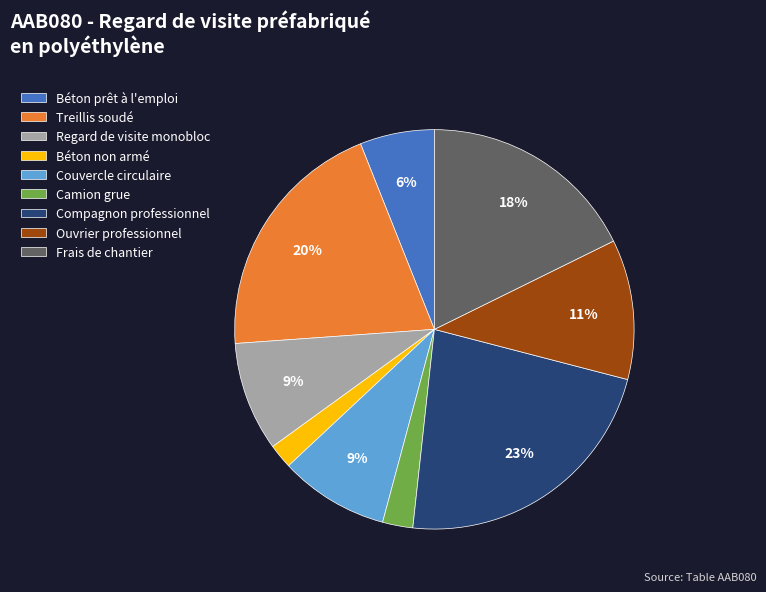

What percentage is the Couvercle circulaire slice, to the nearest percent?

9%